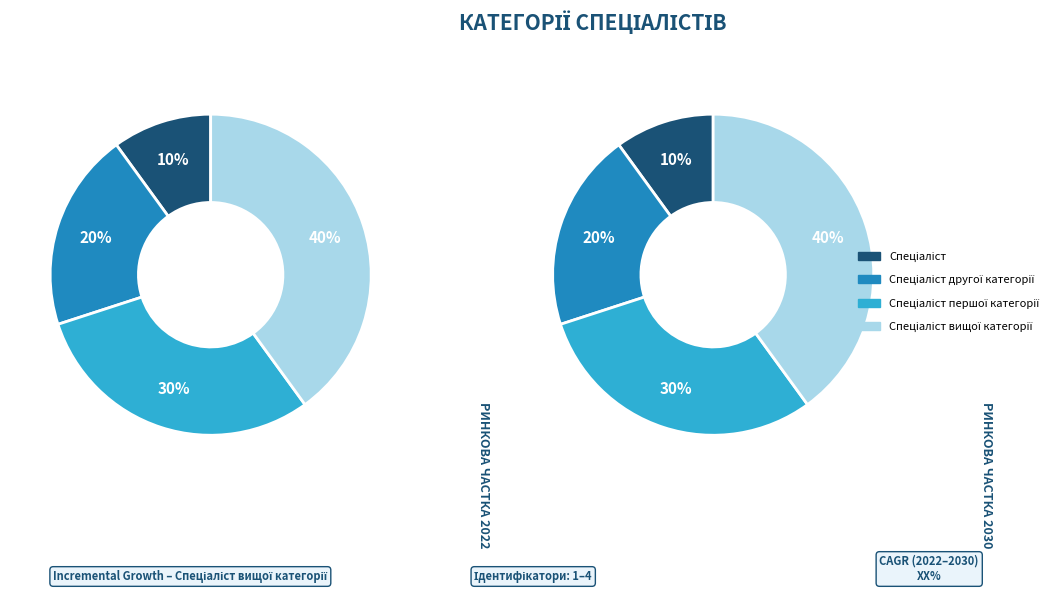

Rank the categories by value from highest to lowest.

Спеціаліст вищої категорії, Спеціаліст першої категорії, Спеціаліст другої категорії, Спеціаліст